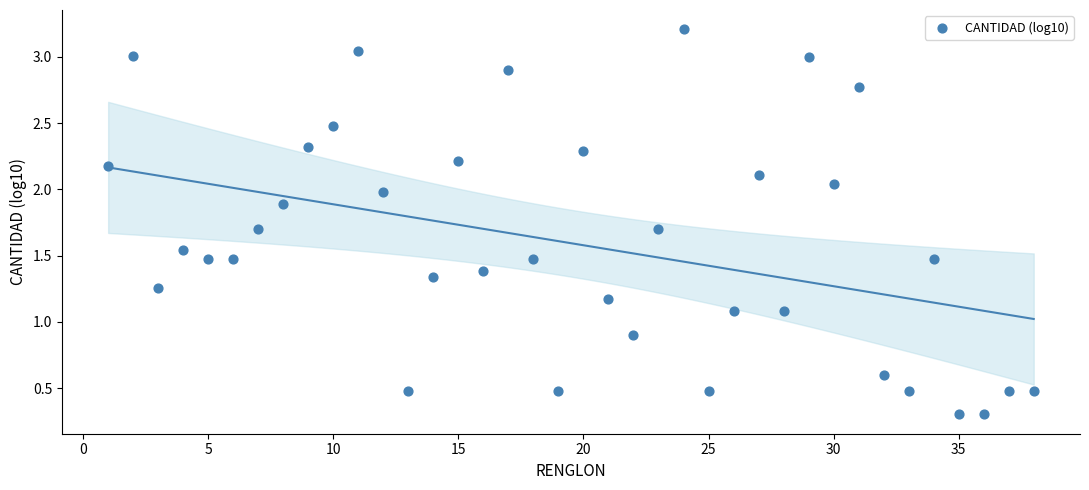

What is the range of X values (max minus min)?

37.0